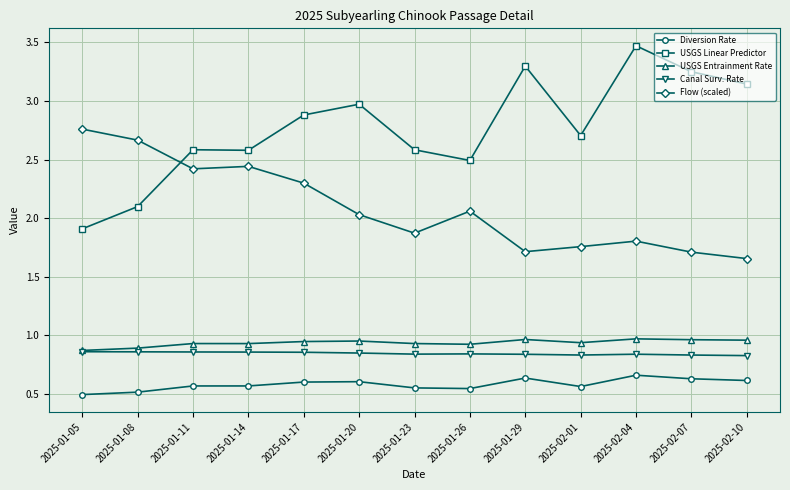

What position from the left is 2025-01-11?

3